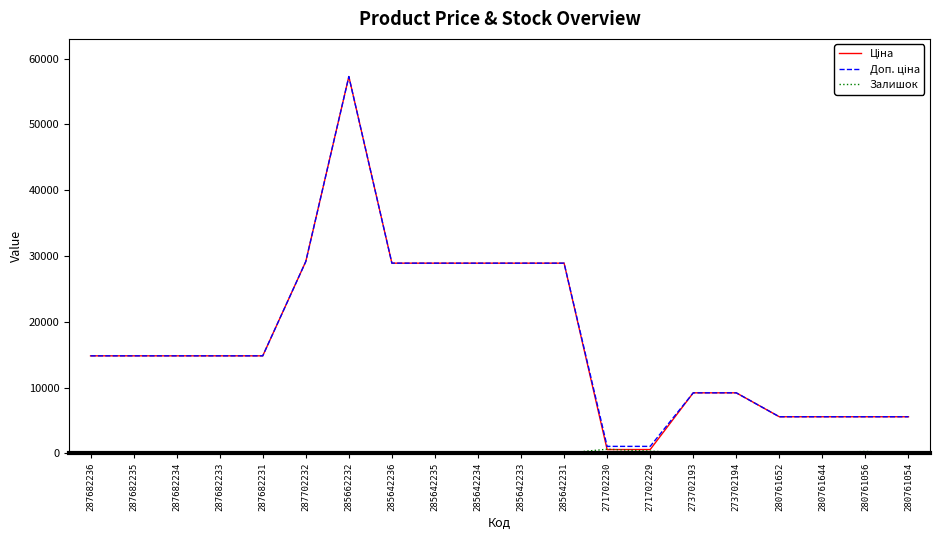

At which category is the sum across all series the highest?

285662232